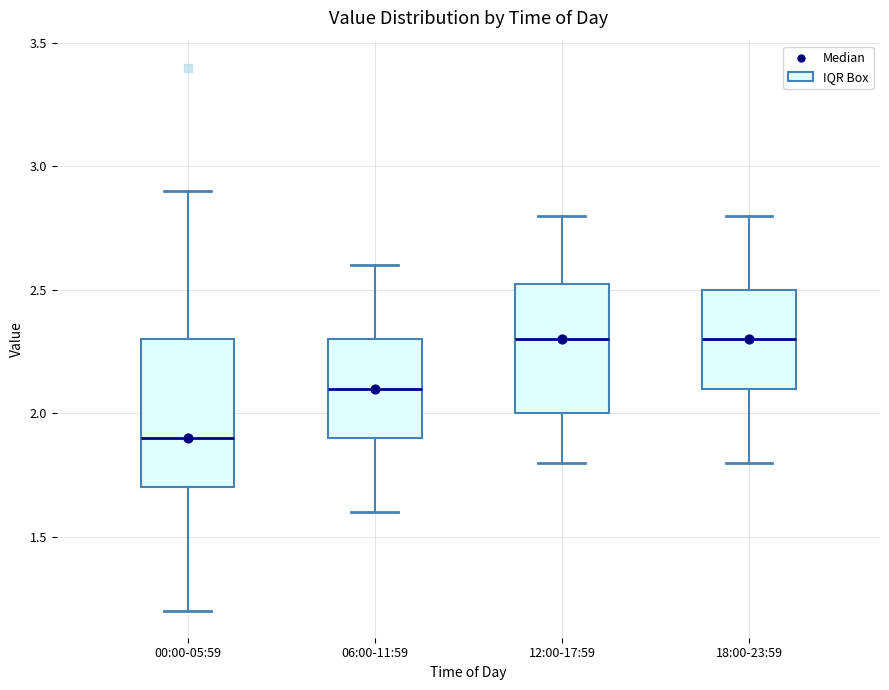

Reading left to right, transcribe this box plot: for each box, give where its median line is, the range the box spans, and where its two whiskers end, as read against the y-axis. The values are not printed on the chart, so give them approximately, as read against the axis.

00:00-05:59: median 1.90, box 1.70 to 2.30, whiskers 1.20 to 2.90
06:00-11:59: median 2.10, box 1.90 to 2.30, whiskers 1.60 to 2.60
12:00-17:59: median 2.30, box 2.00 to 2.55, whiskers 1.80 to 2.80
18:00-23:59: median 2.30, box 2.10 to 2.50, whiskers 1.80 to 2.80